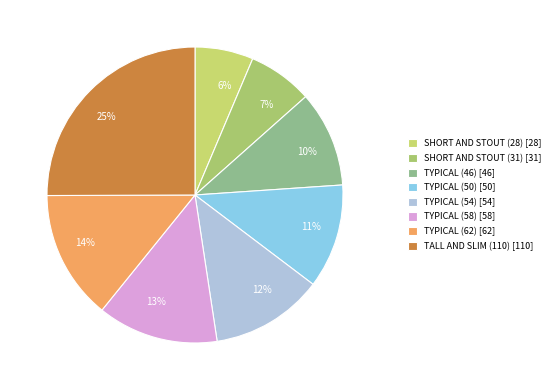

To the nearest percent, what is the average slice percentage?

12%